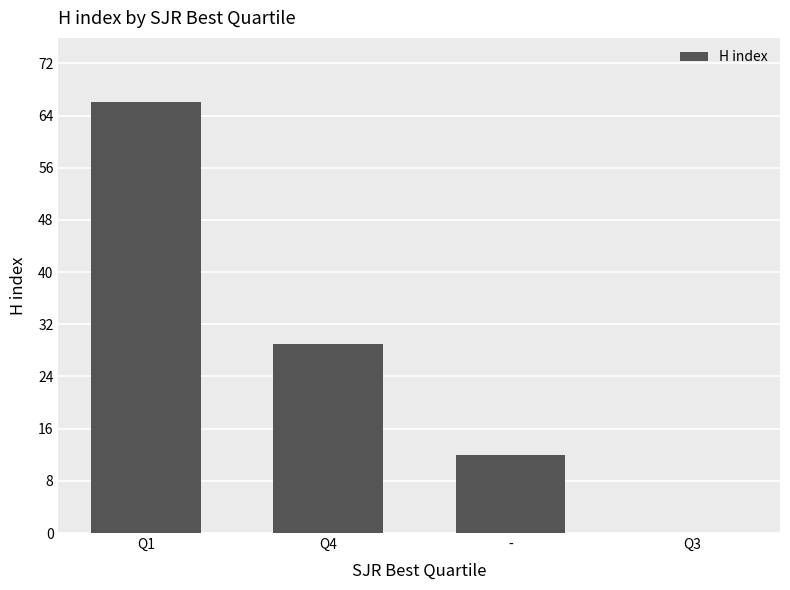

What is the sum of the values at Q3 and -?

12